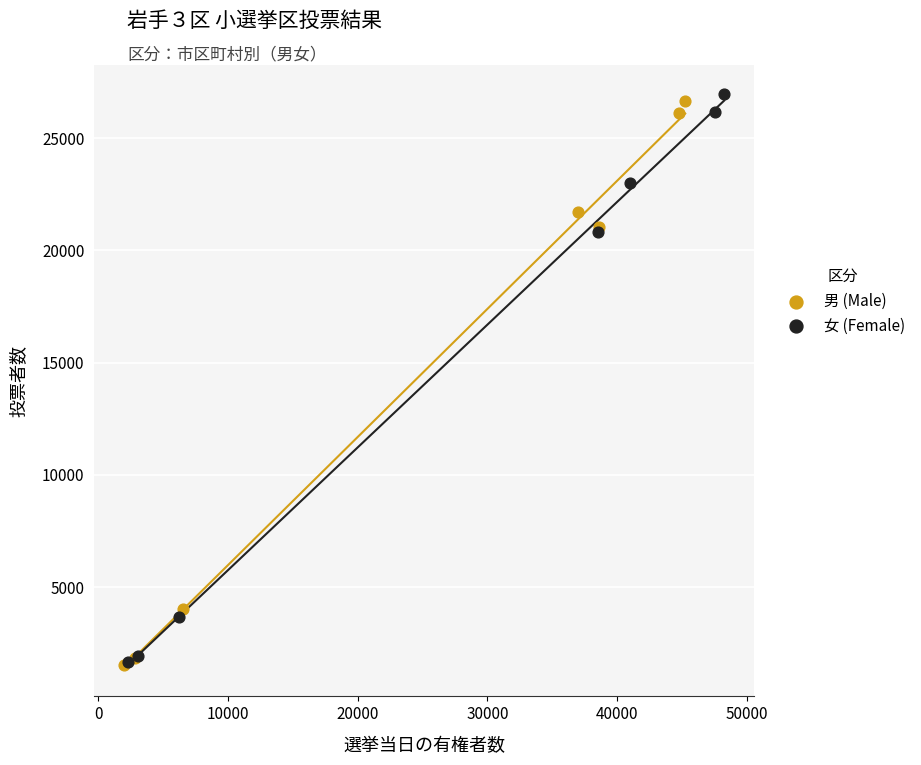

Which series contains the highest Y value?

女 (Female)